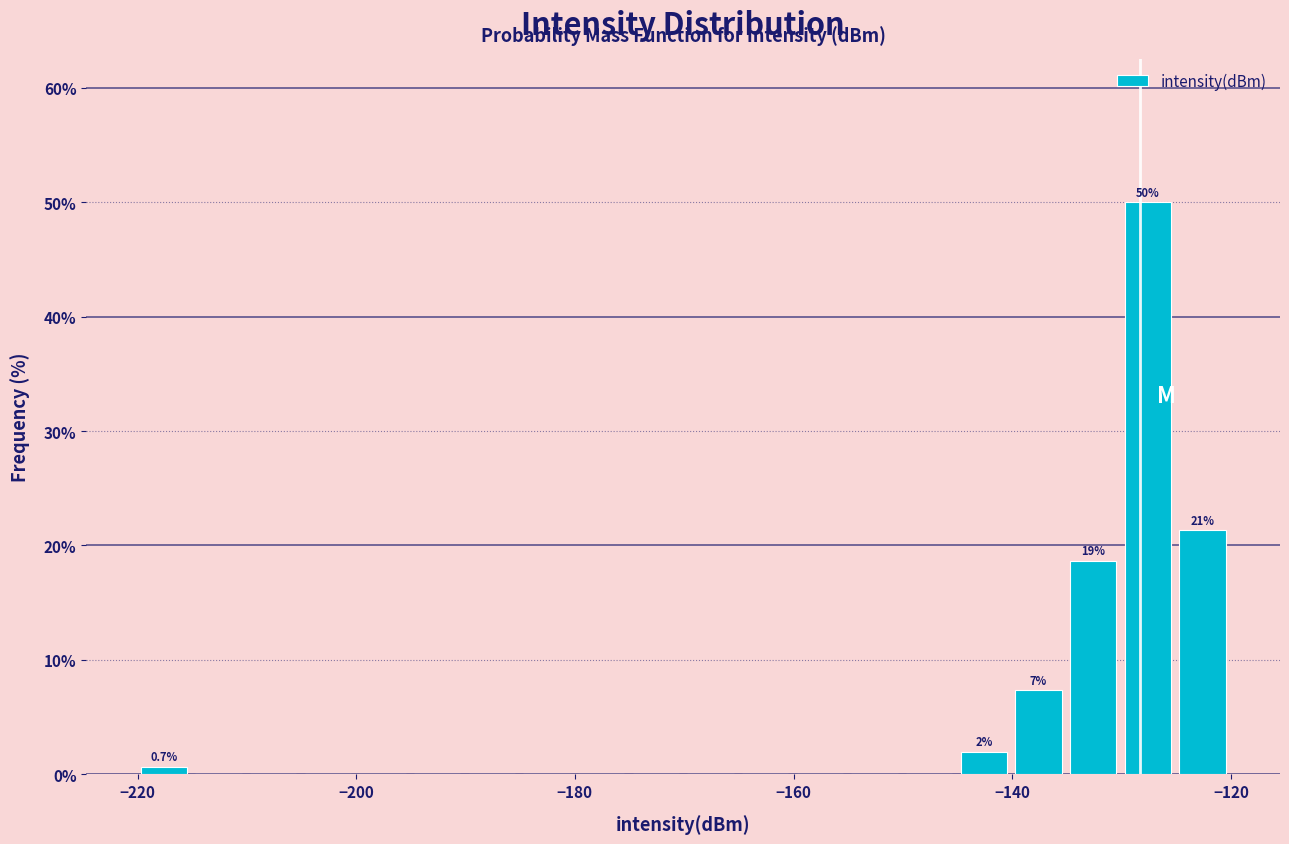

Around what value on the x-axis is the tallest bar? Give the approximate position of its centre, as read against the axis.

-128